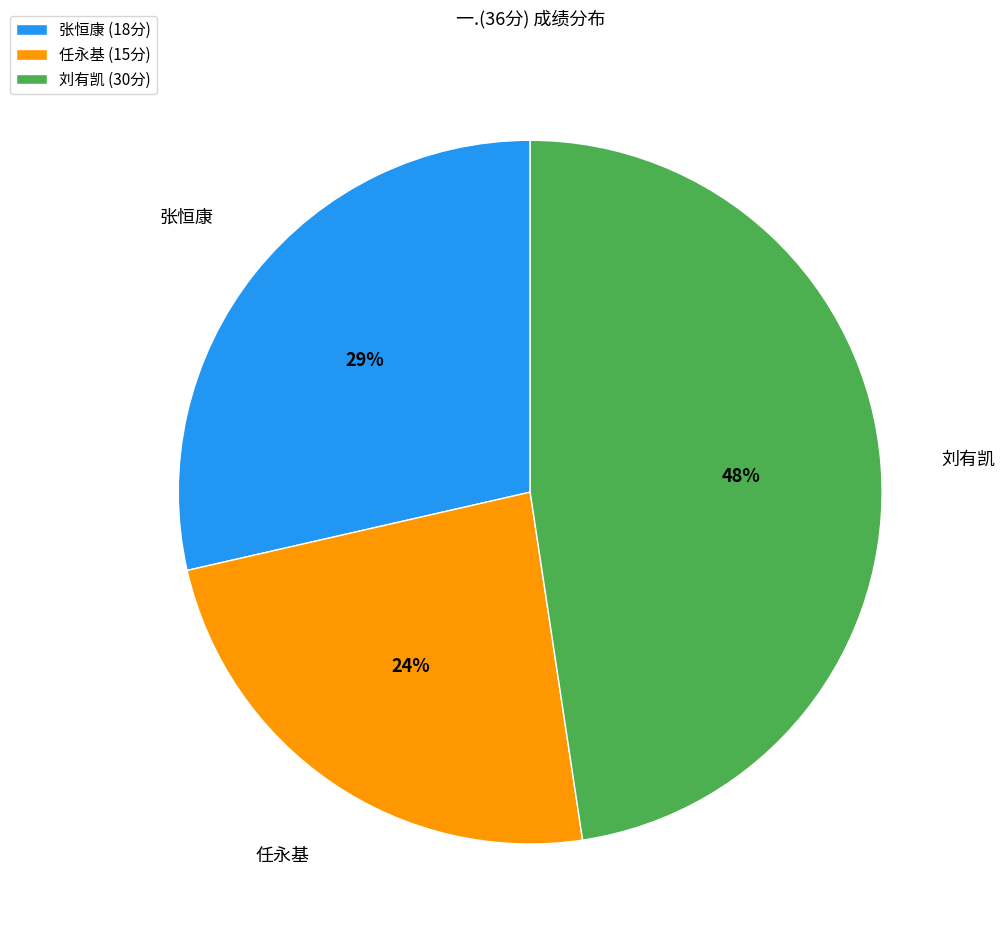

To the nearest percent, what percentage of the pie is 刘有凯 (30分)?

48%